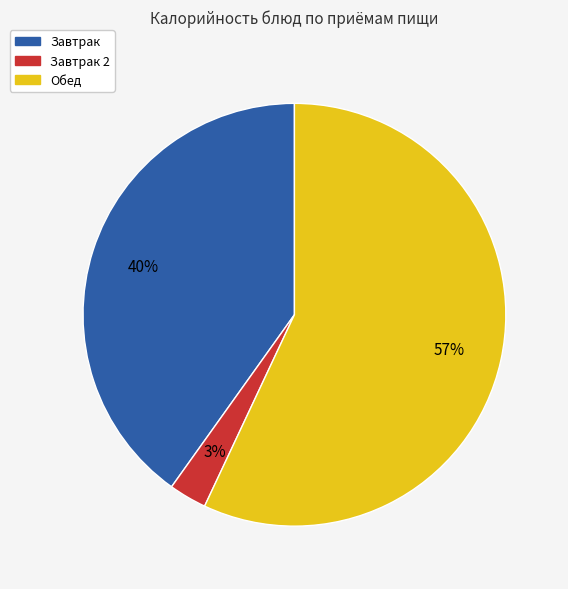

What is the smallest slice in the pie chart?

Завтрак 2